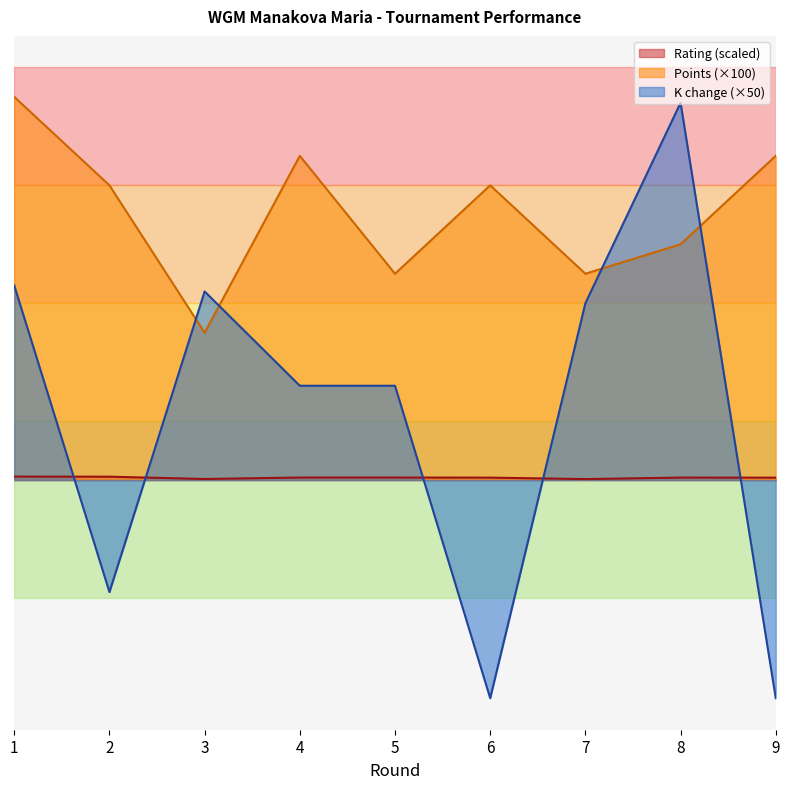

What is the value of the Points point at the 7th from the left?

350.0